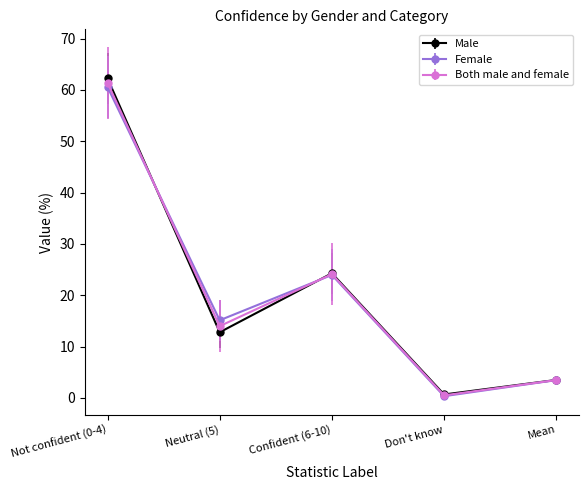

True or false: Both male and female and Male intersect in this chart.

True